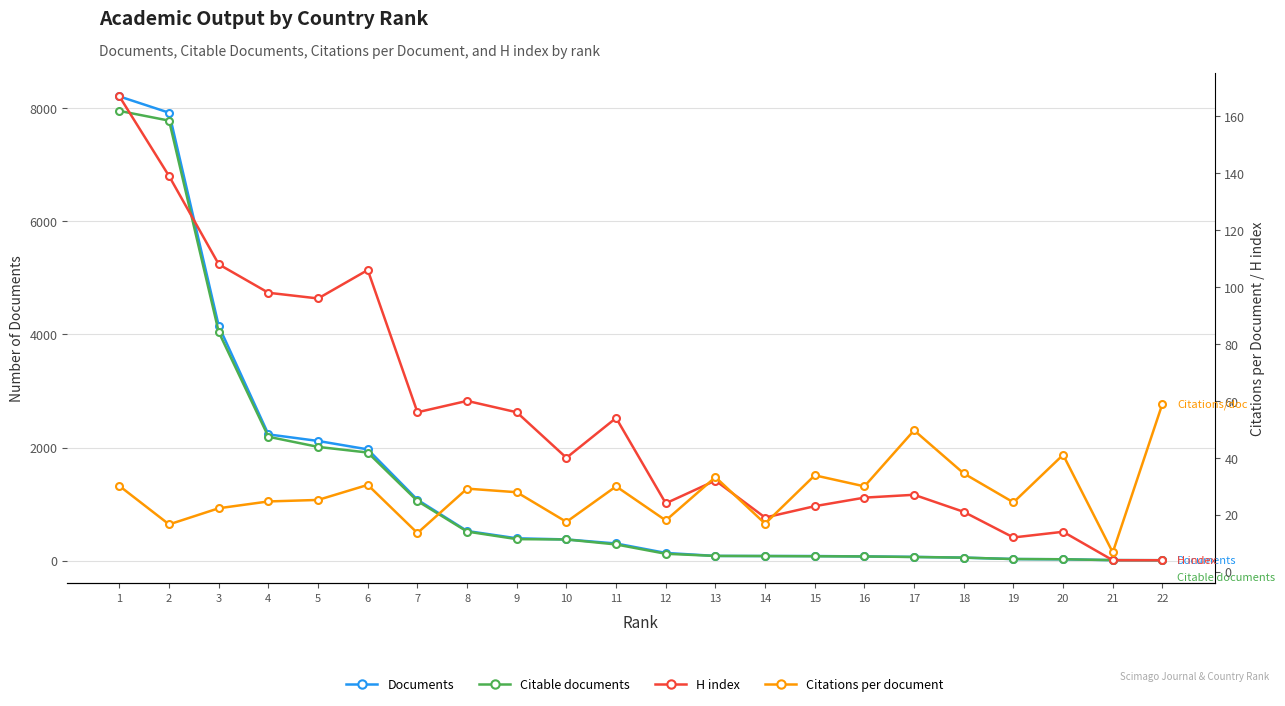

Reading left to right, extract all data points from this chart.

Documents: 1=8211.0	2=7923.0	3=4149.0	4=2232.0	5=2116.0	6=1967.0	7=1076.0	8=523.0	9=394.0	10=374.0	11=302.0	12=135.0	13=82.0	14=80.0	15=80.0	16=73.0	17=65.0	18=52.0	19=27.0	20=23.0	21=8.0	22=6.0
Citable documents: 1=7955.0	2=7783.0	3=4041.0	4=2190.0	5=2011.0	6=1911.0	7=1053.0	8=513.0	9=379.0	10=373.0	11=285.0	12=120.0	13=82.0	14=80.0	15=76.0	16=73.0	17=63.0	18=52.0	19=27.0	20=23.0	21=8.0	22=6.0
H index: 1=167.0	2=139.0	3=108.0	4=98.0	5=96.0	6=106.0	7=56.0	8=60.0	9=56.0	10=40.0	11=54.0	12=24.0	13=32.0	14=19.0	15=23.0	16=26.0	17=27.0	18=21.0	19=12.0	20=14.0	21=4.0	22=4.0
Citations per document: 1=30.1	2=16.6	3=22.3	4=24.7	5=25.2	6=30.5	7=13.6	8=29.2	9=27.9	10=17.5	11=30.0	12=18.0	13=33.2	14=16.9	15=33.8	16=30.0	17=49.6	18=34.5	19=24.3	20=41.0	21=6.8	22=59.0